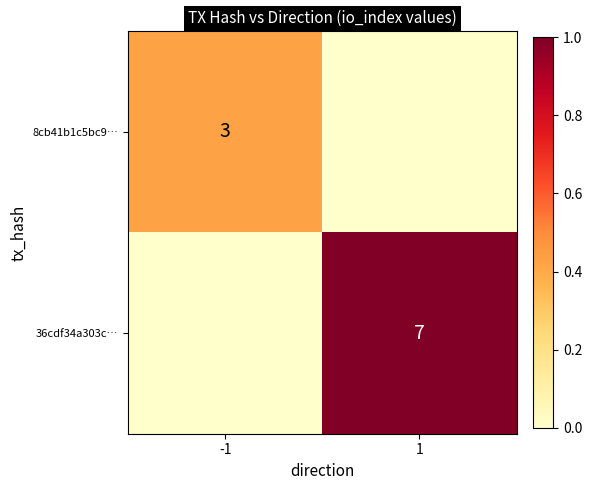

True or false: 8cb41b1c5bc9… has a value of 1 at -1.

False